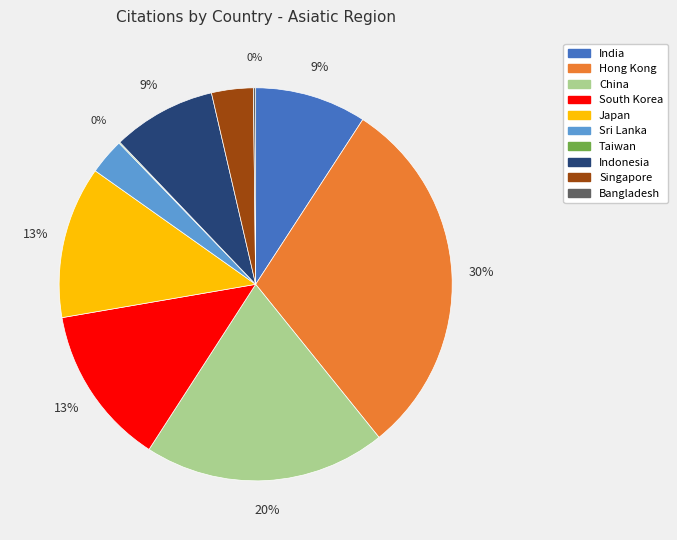

To the nearest percent, what percentage of the pie is South Korea?

13%